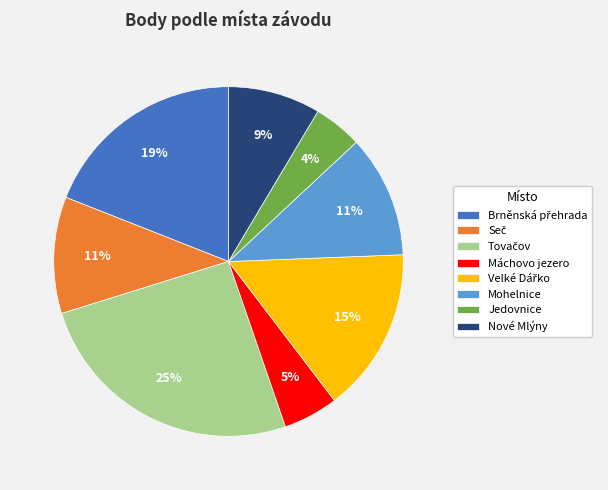

Is the sum of Mohelnice and Nové Mlýny greater than half?

No